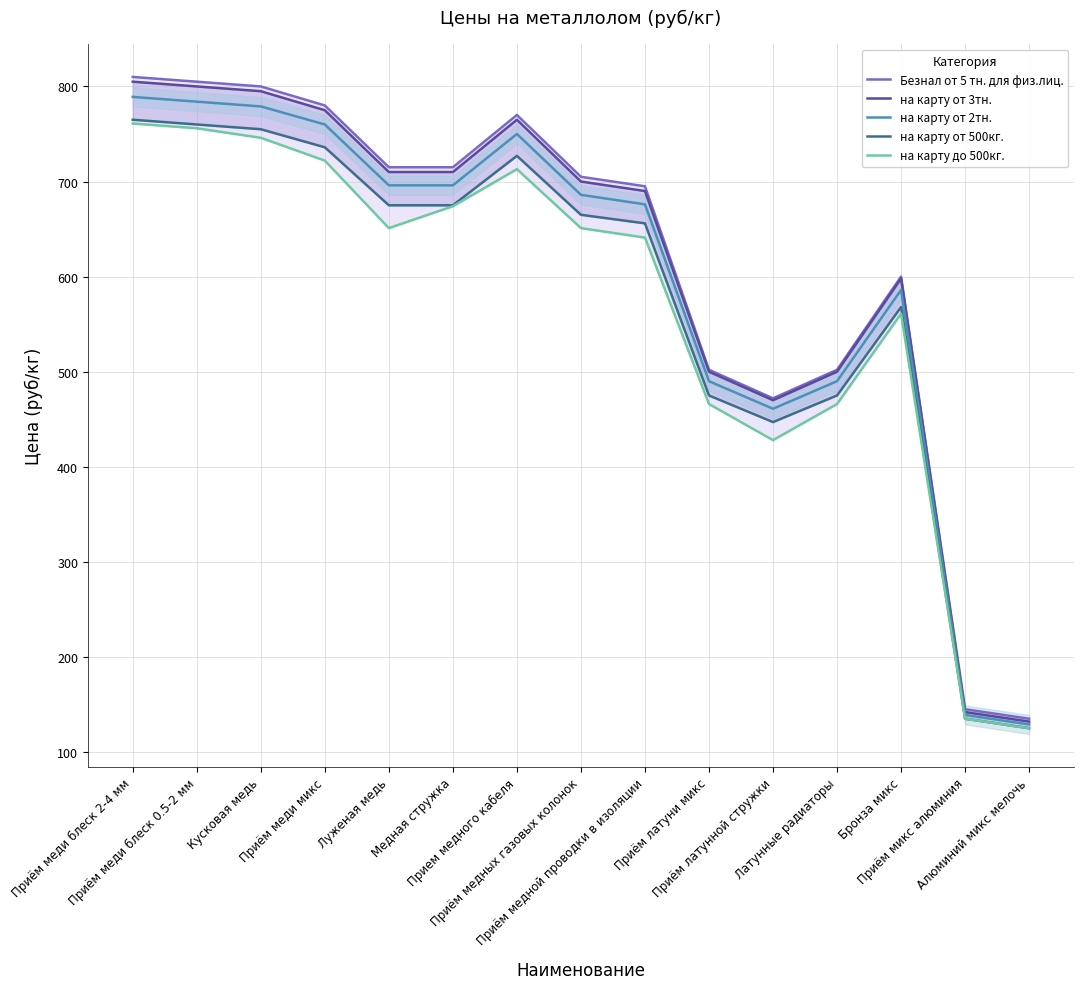

Is it true that на карту от 2тн. equals 1133 at Приём медных газовых колонок?

False